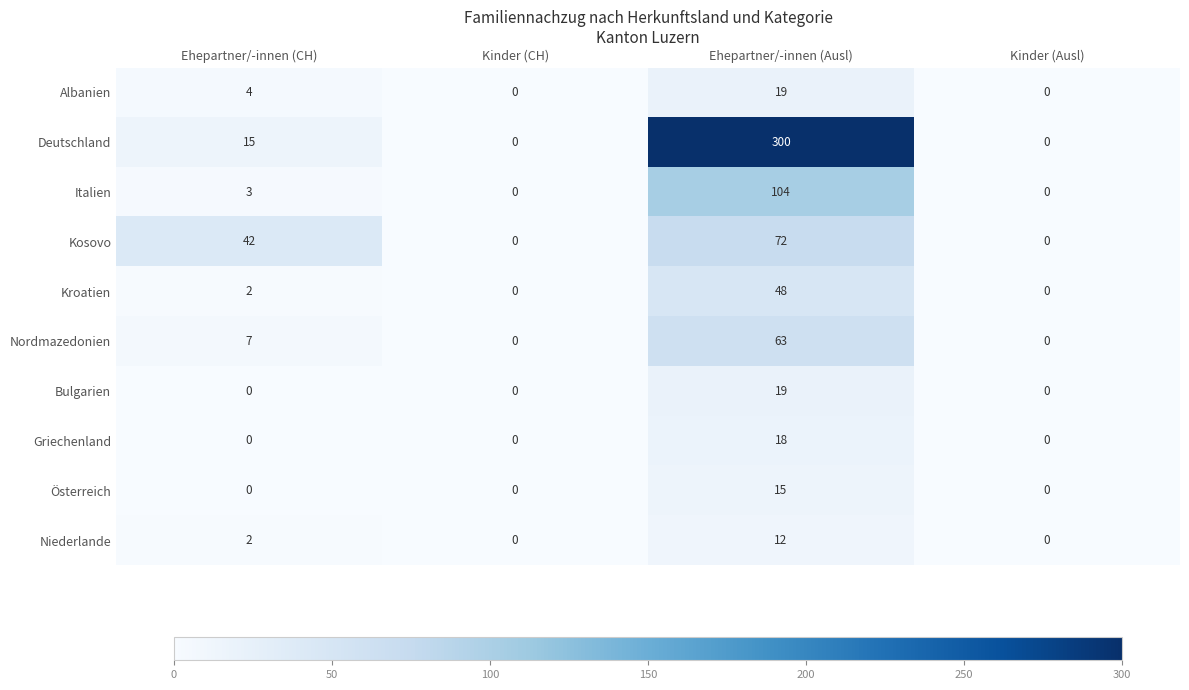

Which series changed the most between Ehepartner/-innen (CH) and Kinder (Ausl)?

Kosovo